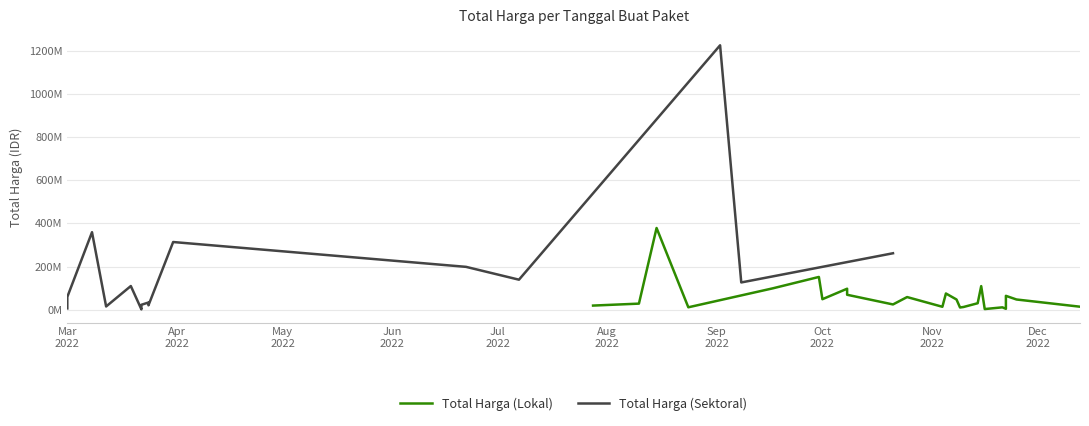

In Total Harga (Sektoral), how many points are lower than both neighbors (excluding endpoints)?

5